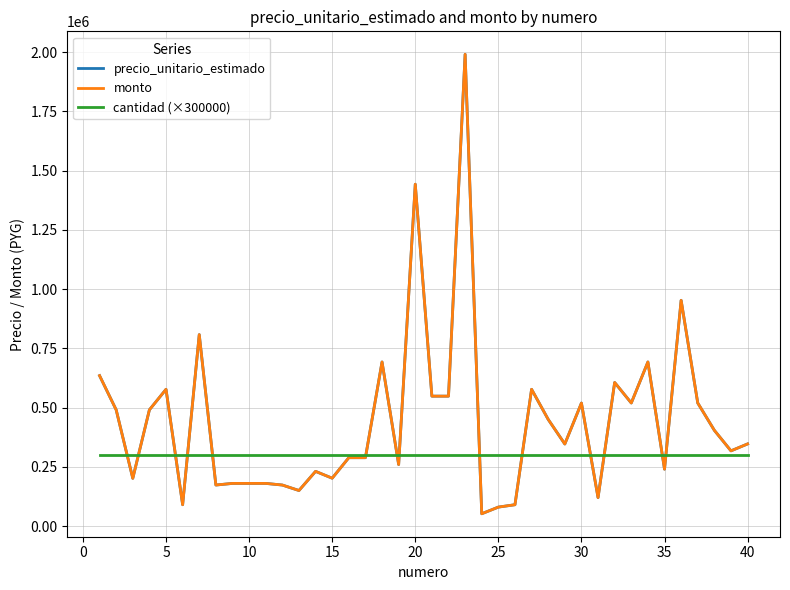

Reading left to right, extract all data points from this chart.

precio_unitario_estimado: 634700	490450	201450	490450	577000	90000	807800	173100	180000	180000	180000	173100	150000	230800	201950	288500	288500	692400	259650	1442500	548150	548150	1990650	51930	80000	90000	577000	450000	346200	519000	120000	605850	519300	692400	240000	952500	519300	403900	317350	346600
monto: 634700	490450	201450	490450	577000	90000	807800	173100	180000	180000	180000	173100	150000	230800	201950	288500	288500	692400	259650	1442500	548150	548150	1990650	51930	80000	90000	577000	450000	346200	519000	120000	605850	519300	692400	240000	952500	519300	403900	317350	346600
cantidad (×300000): 300000	300000	300000	300000	300000	300000	300000	300000	300000	300000	300000	300000	300000	300000	300000	300000	300000	300000	300000	300000	300000	300000	300000	300000	300000	300000	300000	300000	300000	300000	300000	300000	300000	300000	300000	300000	300000	300000	300000	300000